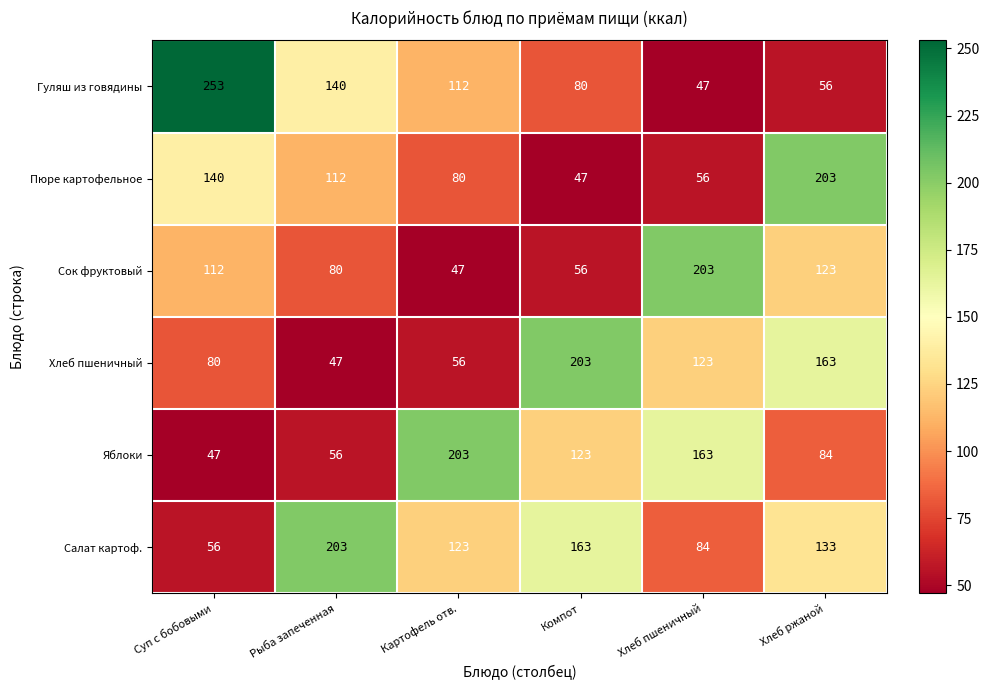

What is the difference between the maximum and minimum values in the Яблоки series?

156